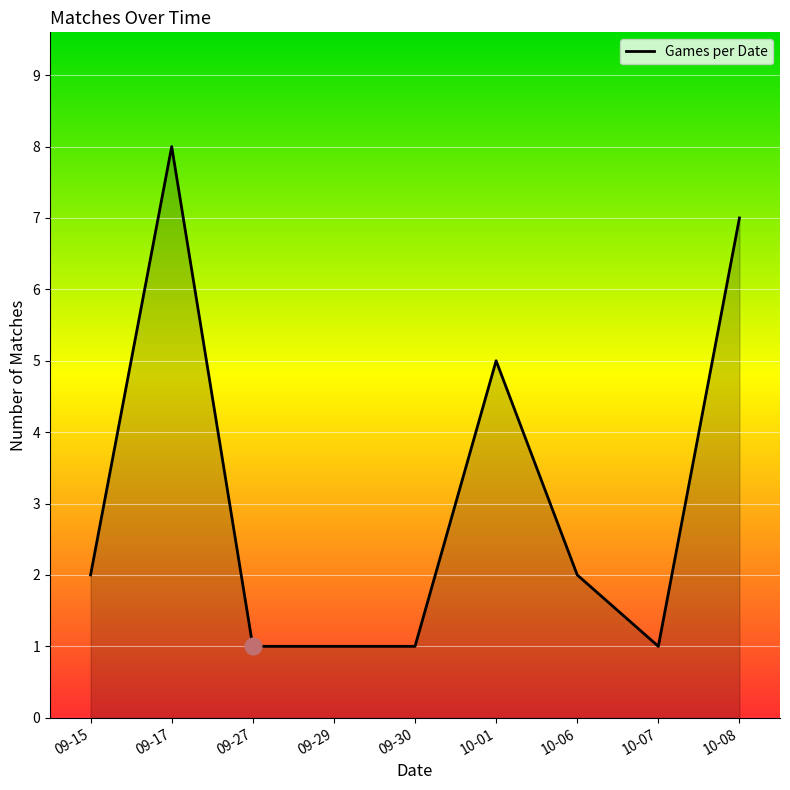

What is the smallest value displayed?

1